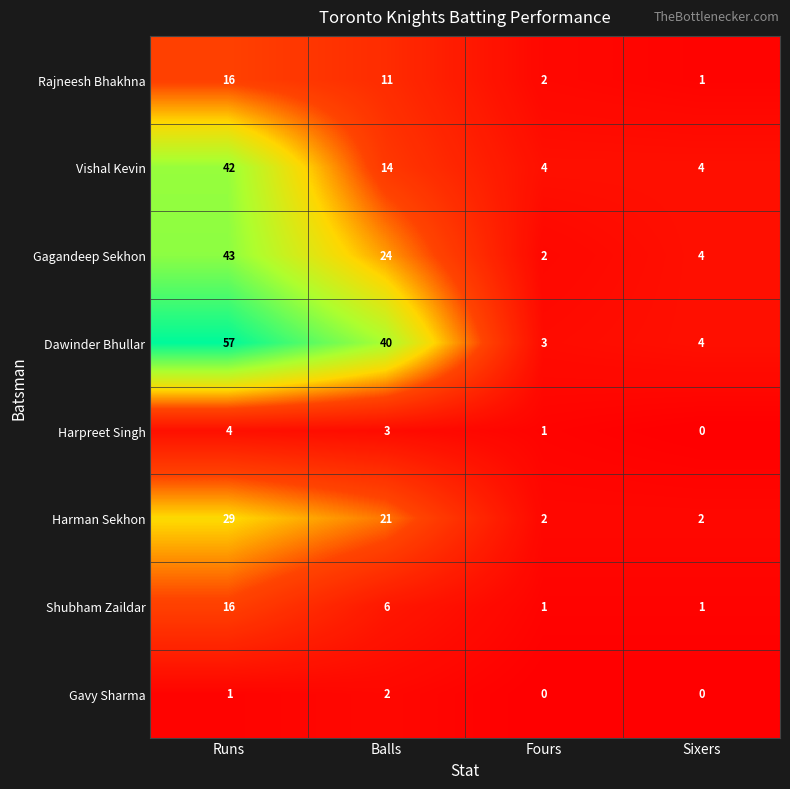

What is the maximum value shown in the chart?

57